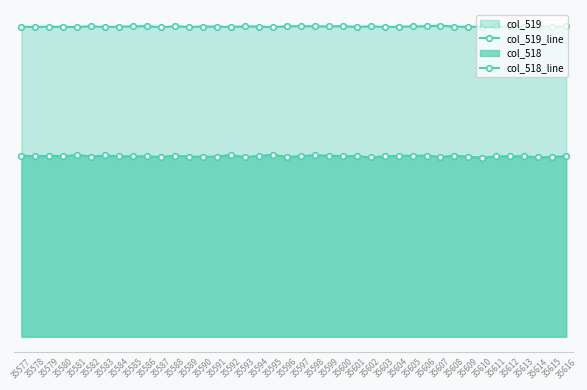

Rank the series by their average value, from highest to lowest.

col_519_line, col_518_line